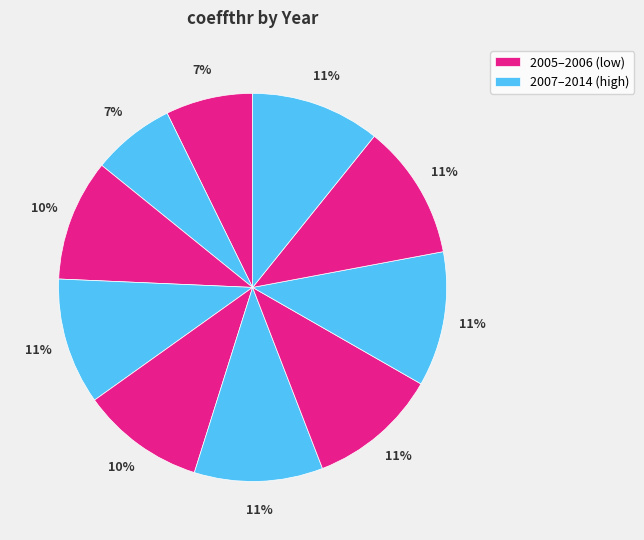

How many slices are in this pie chart?

10